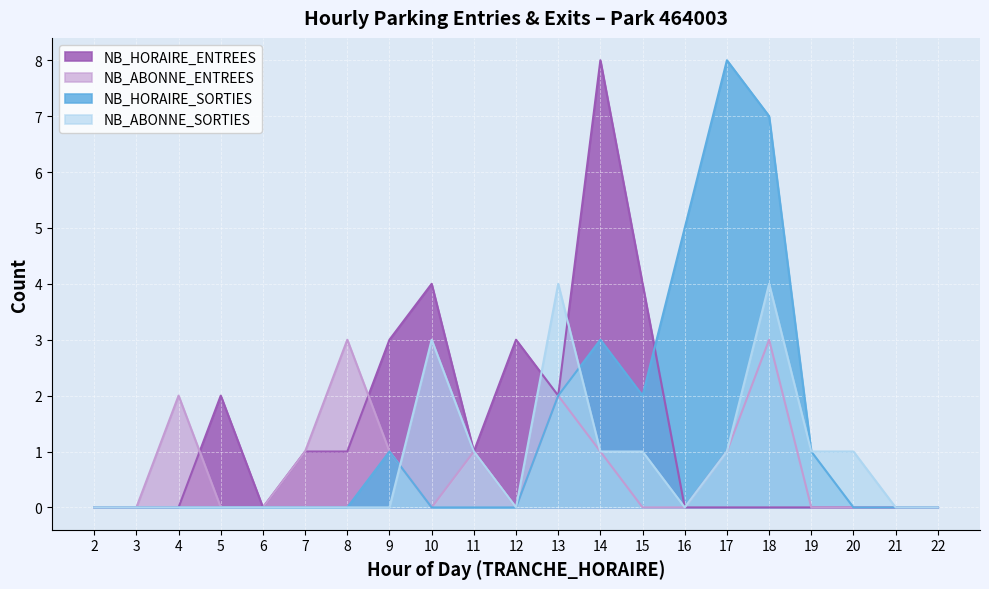

At which label is NB_HORAIRE_SORTIES closest to 4?

14